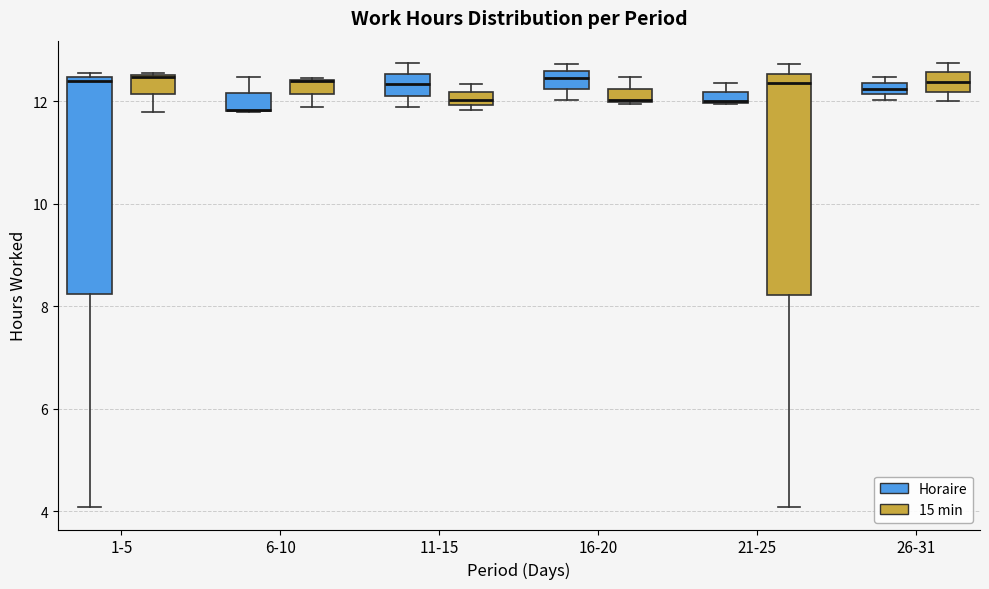

Where is the lower edge of the box for 1-5 (Horaire) on the y-axis? The values are not printed on the chart, so give them approximately, as read against the axis.

8.2